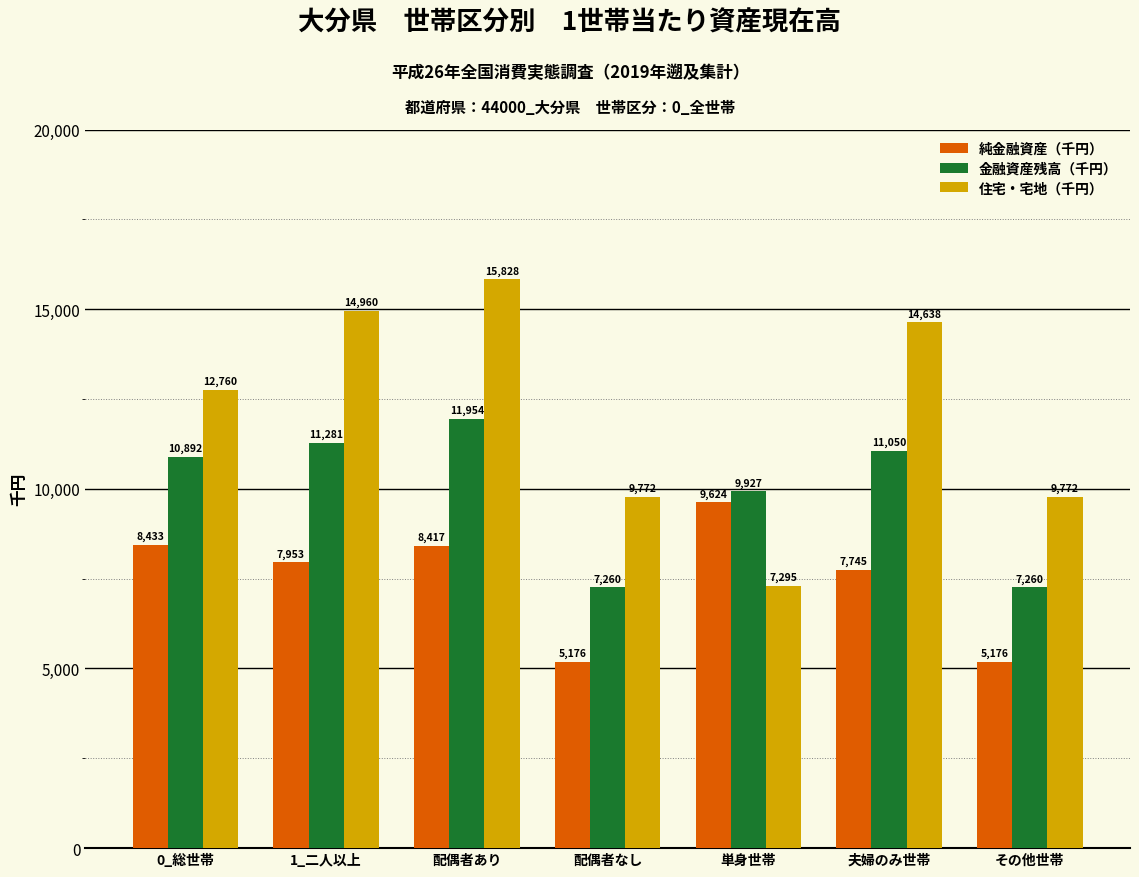

Where is 金融資産残高（千円） nearest to the value 9607?

単身世帯